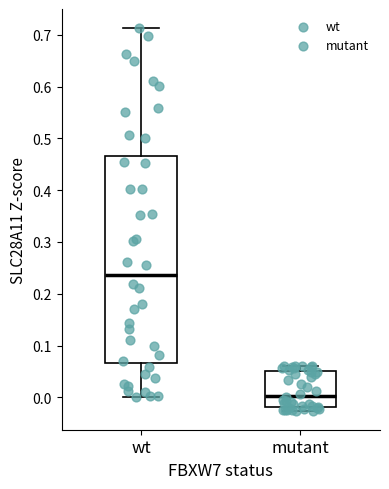

Reading left to right, read every box against the y-axis: the position of its median line, the range the box covers, and the ends of its whiskers. The values are not printed on the chart, so give them approximately, as read against the axis.

wt: median 0.24, box 0.07 to 0.47, whiskers 0.00 to 0.71
mutant: median 0.00, box -0.02 to 0.05, whiskers -0.03 to 0.06